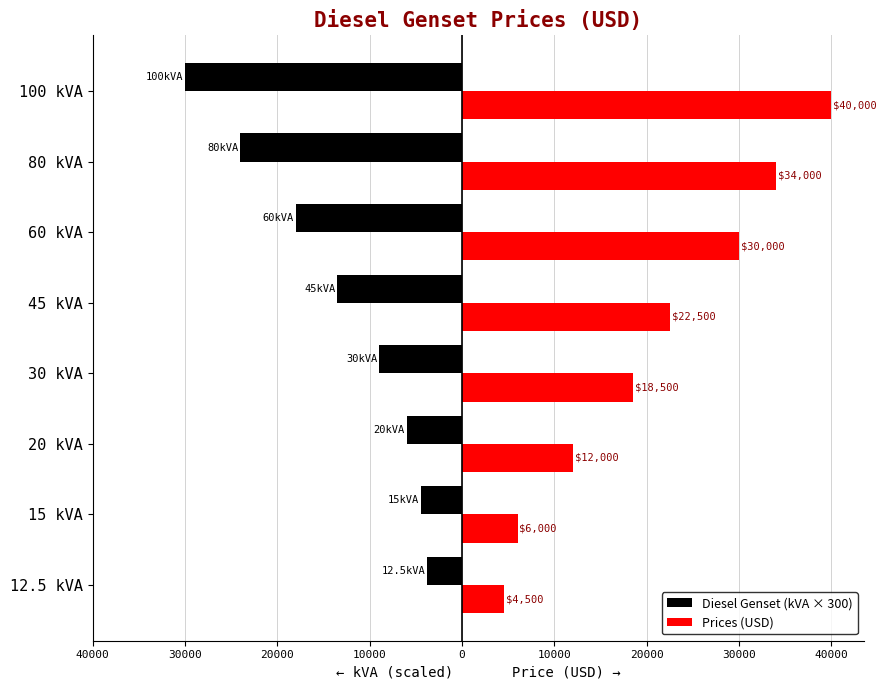

What are all the series names shown in the legend?

Diesel Genset (kVA × 300), Prices (USD)